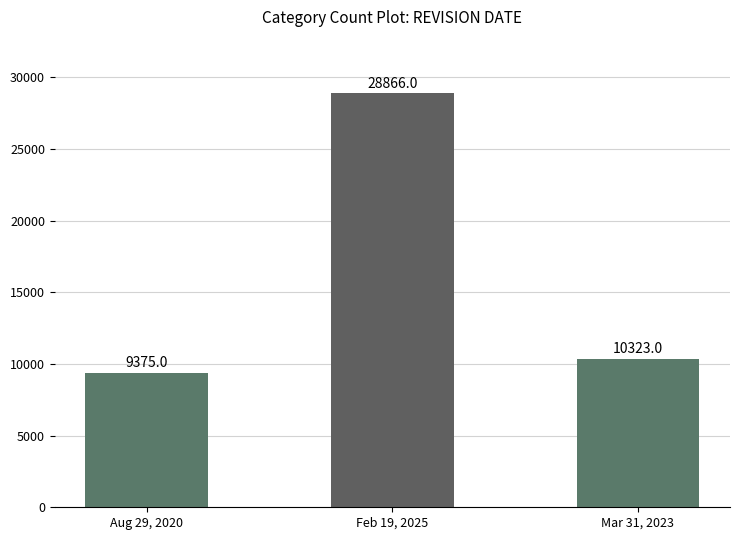

List the labels in order of value, smallest first.

Aug 29, 2020, Mar 31, 2023, Feb 19, 2025